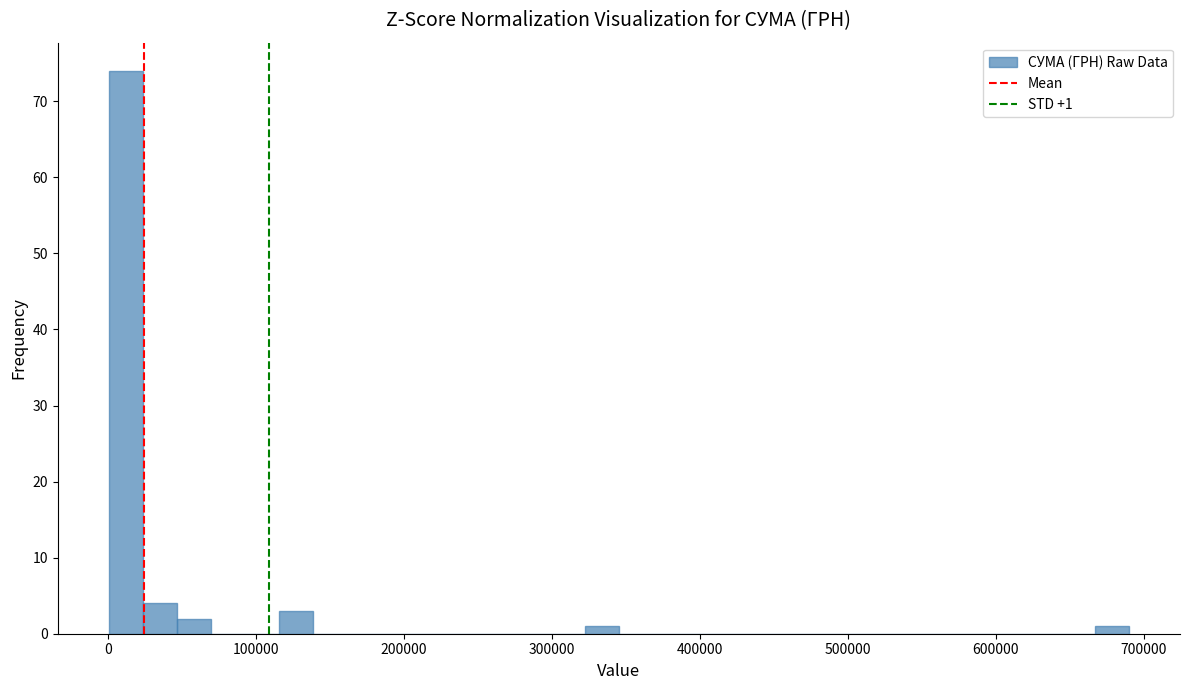

Around what value on the x-axis is the tallest bar? Give the approximate position of its centre, as read against the axis.

10000